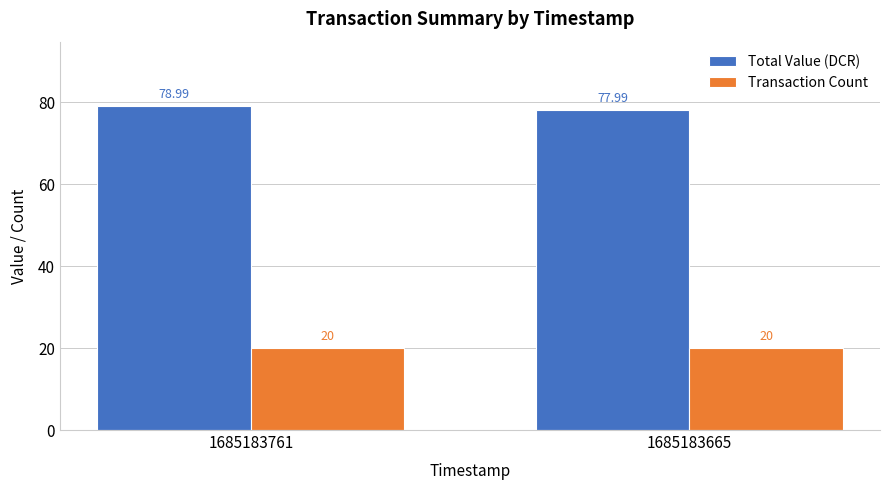

How many values in the Total Value (DCR) series exceed 78?

1